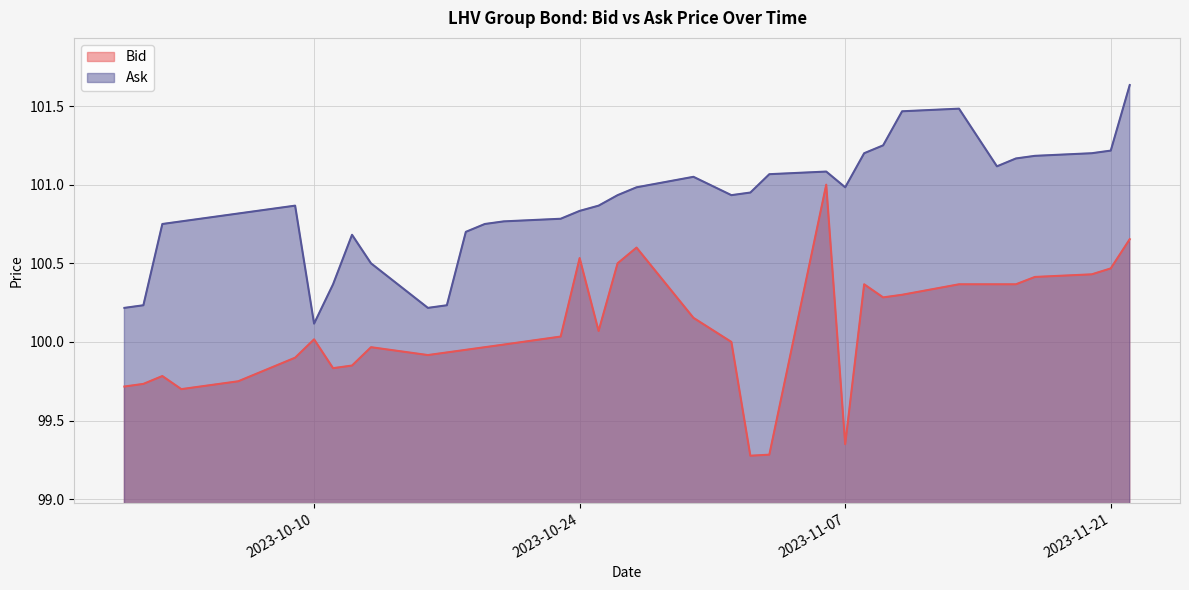

True or false: Ask and Bid cross at least once.

False